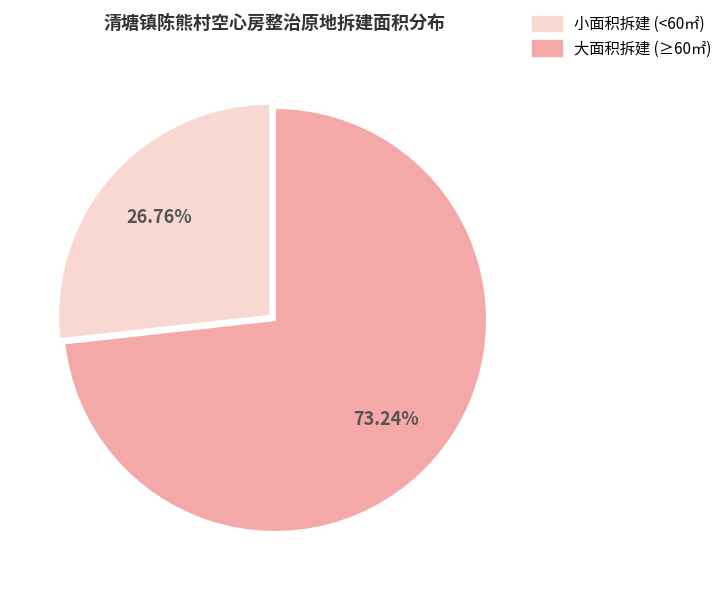

Does any single category account for the majority?

Yes